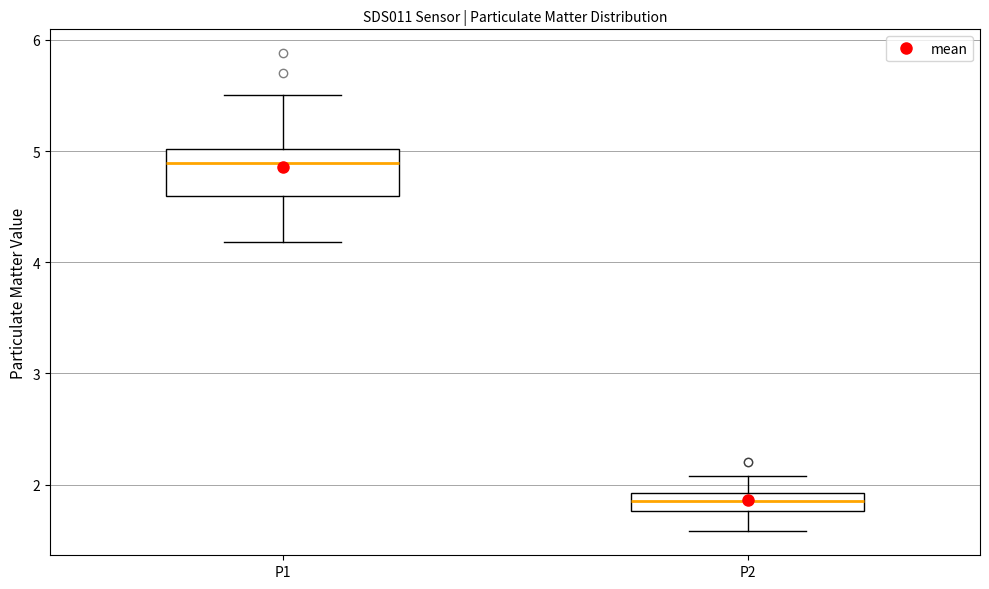

Where is the upper edge of the box for P2 on the y-axis? The values are not printed on the chart, so give them approximately, as read against the axis.

1.9